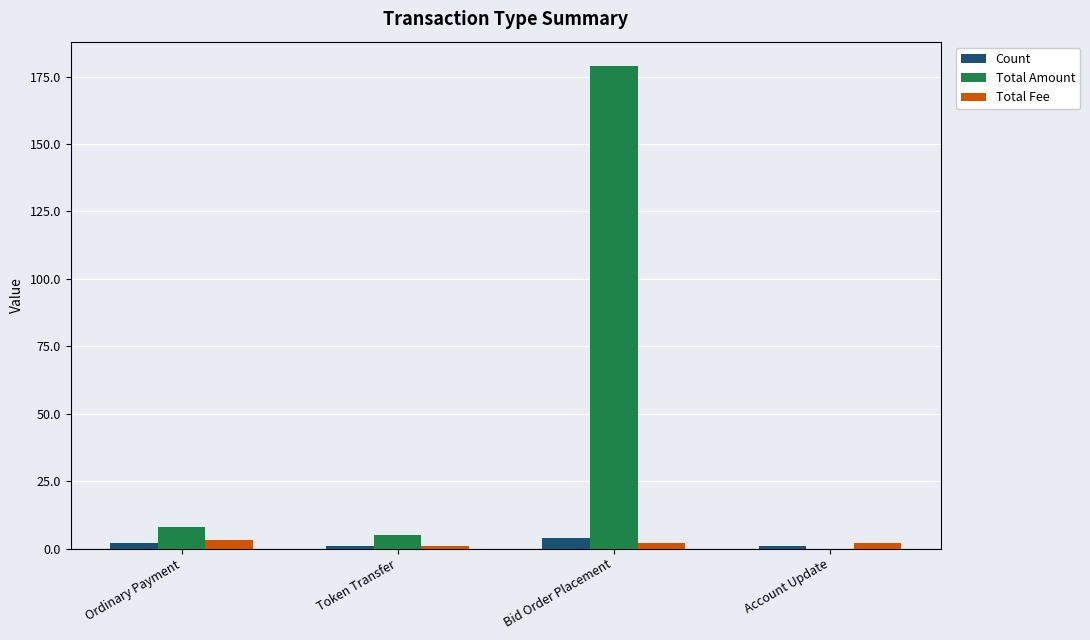

How many series are shown in this chart?

3